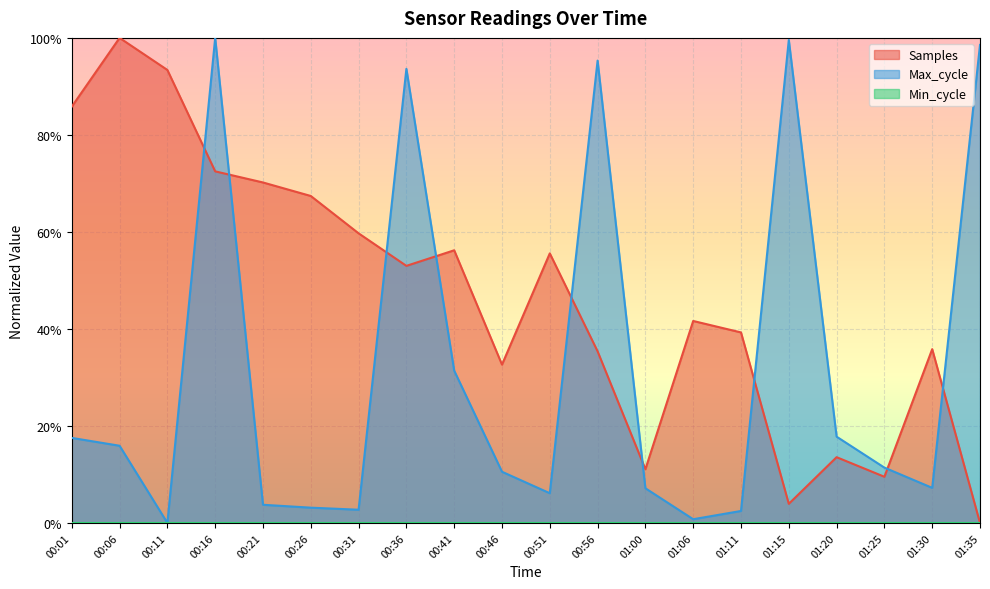

At which category does Samples reach its first local peak?

00:06